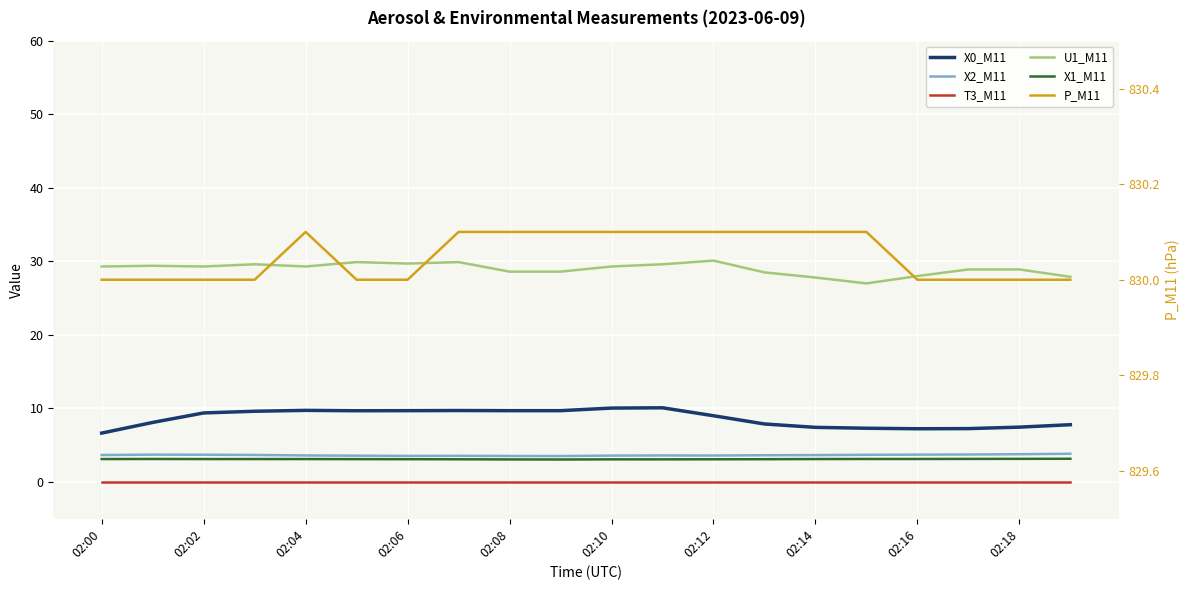

True or false: P_M11 and X2_M11 intersect in this chart.

False